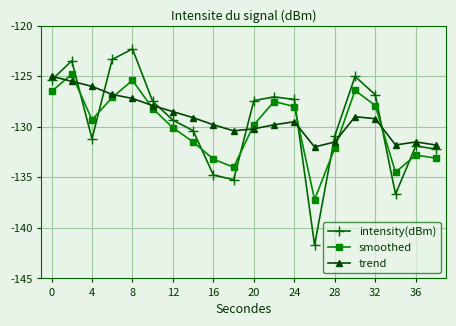

What is the difference between the maximum and minimum values in the intensity(dBm) series?

19.4